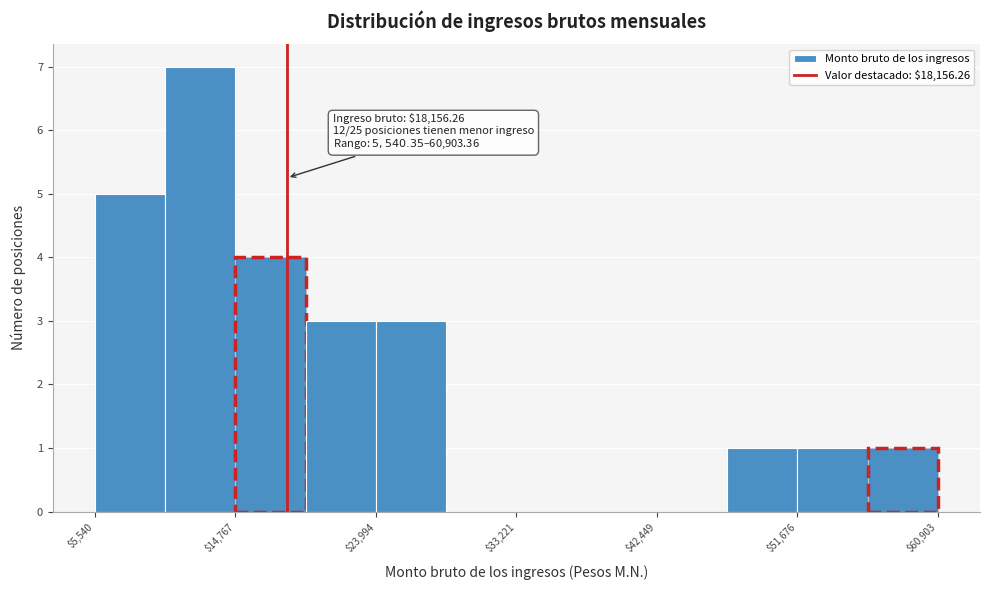

Over which range of the x-axis is the bar tallest?

10000 to 15000